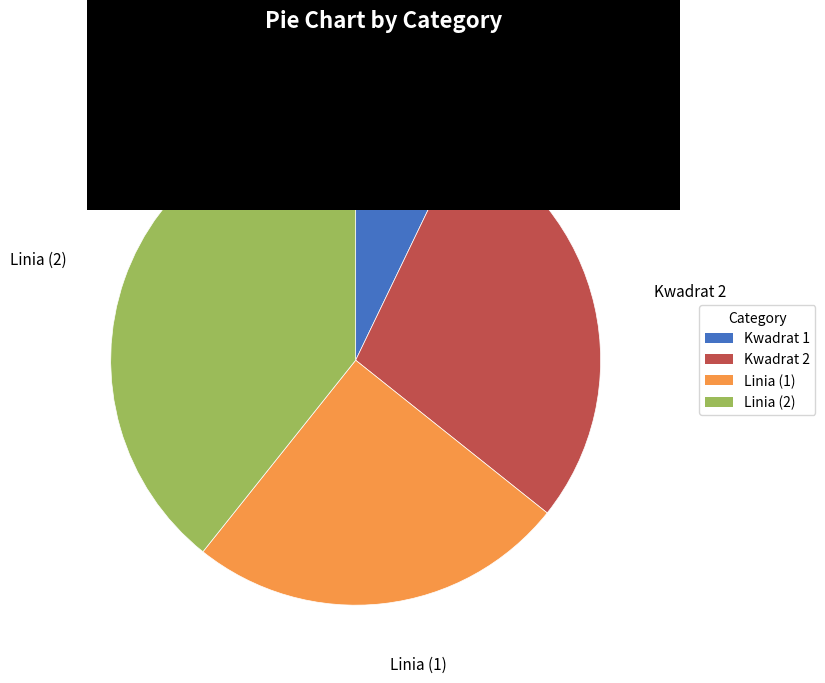

What is the ratio of the value at Kwadrat 2 to the value at Linia (2)?

0.7